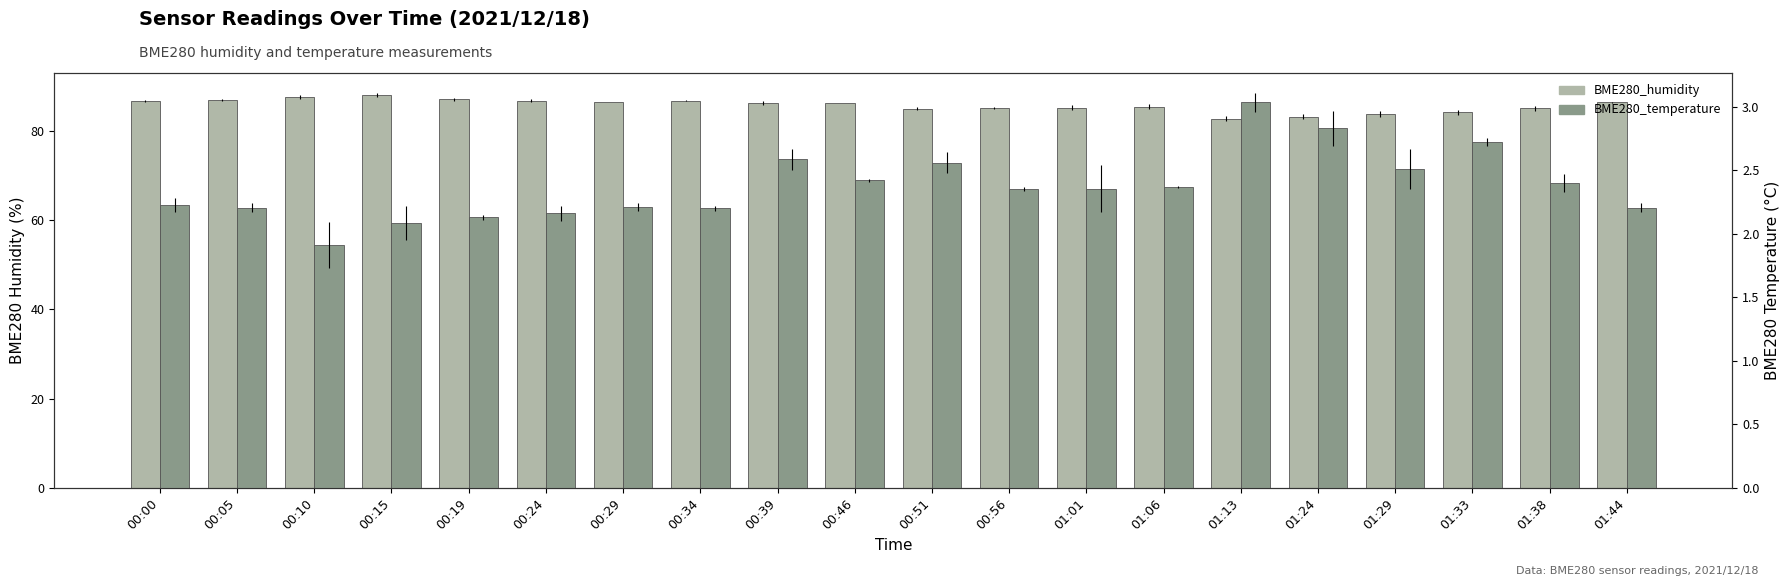

What is the label of the 17th bar from the right?

00:15